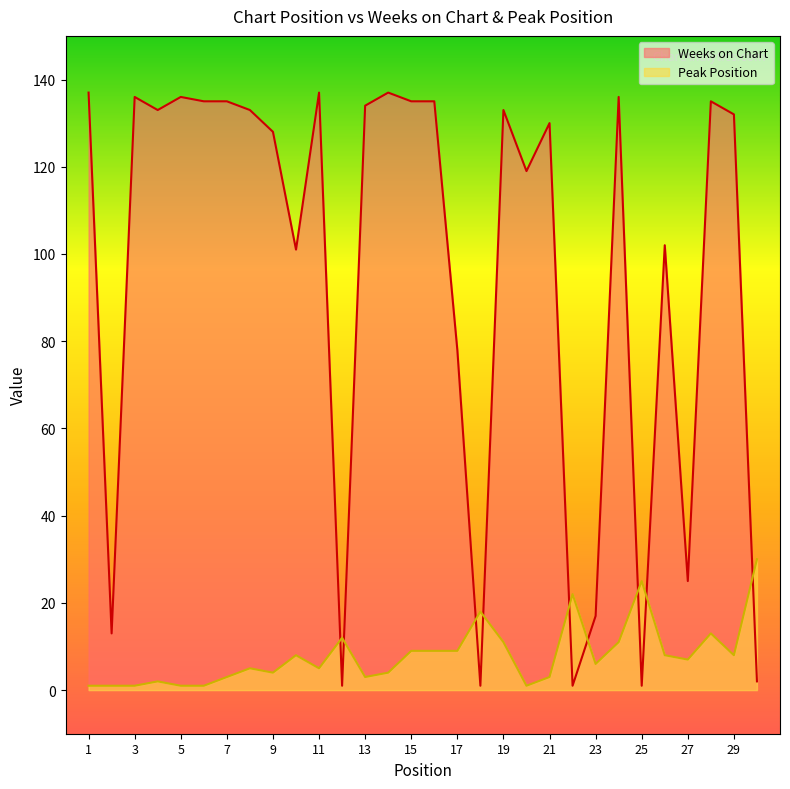

Is it true that Peak Position equals 1 at 11?

False